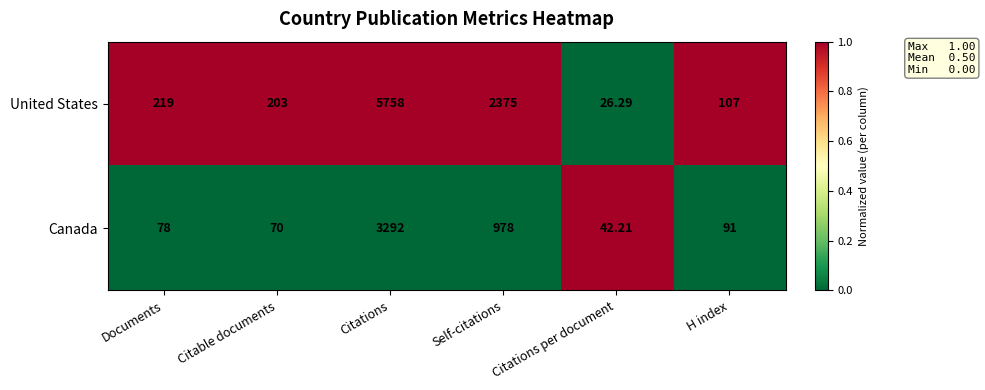

Which category has the lowest value in the Canada series?

Citations per document